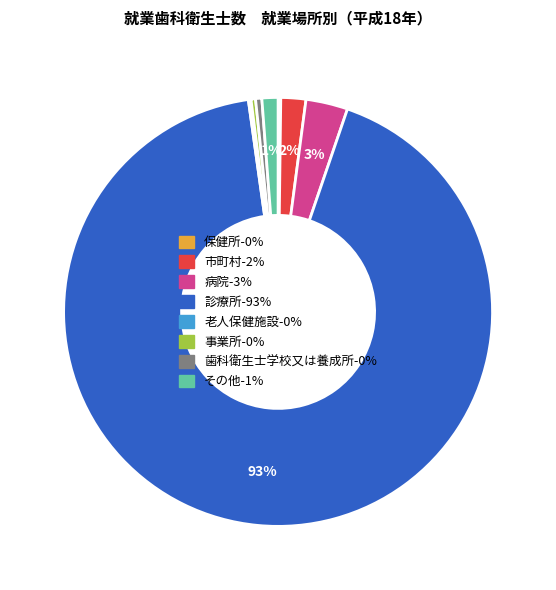

To the nearest percent, what percentage of the pie is 病院?

3%